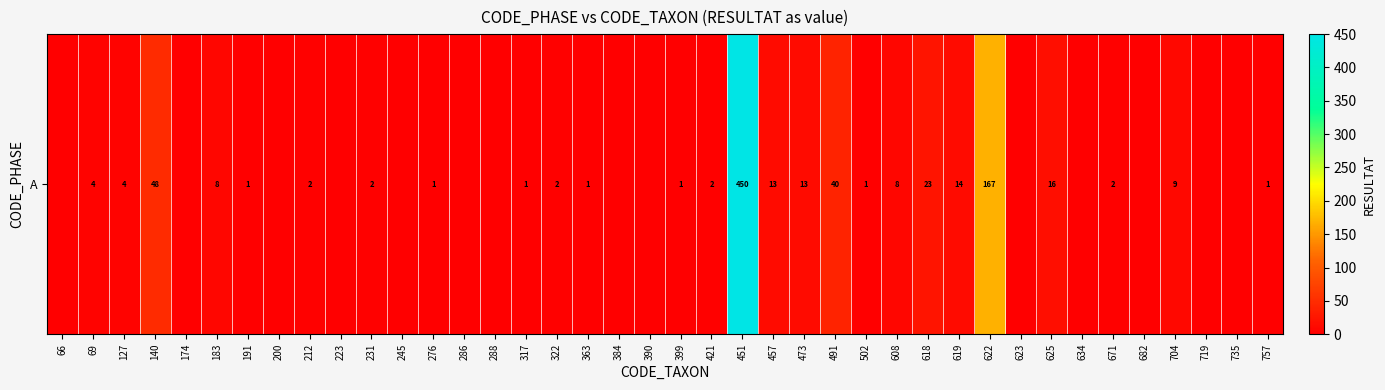

What is the difference between the values at 223 and 140?

48